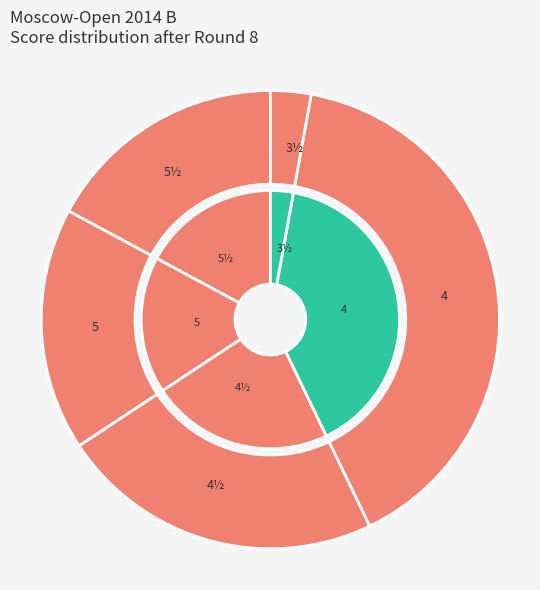

Which category has the smallest portion of the pie?

3½